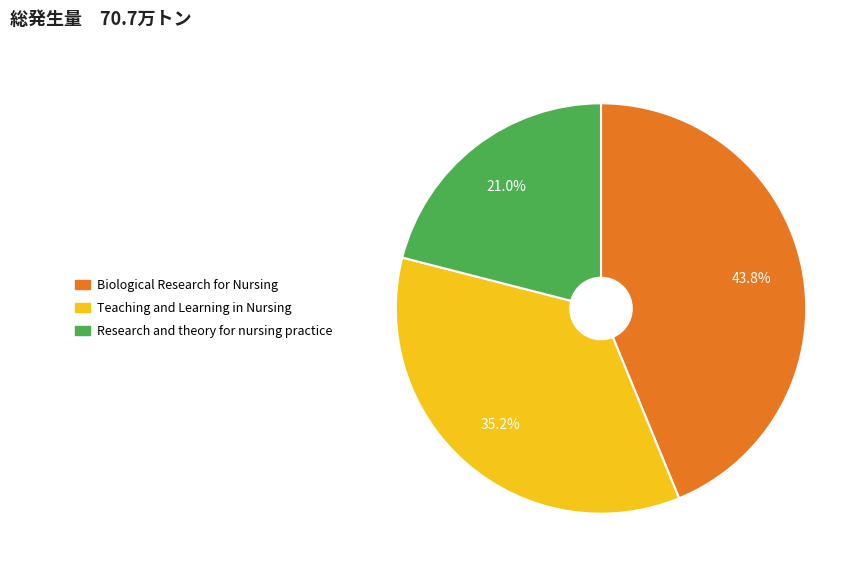

To the nearest percent, what is the combined percentage of Research and theory for nursing practice and Teaching and Learning in Nursing?

56%